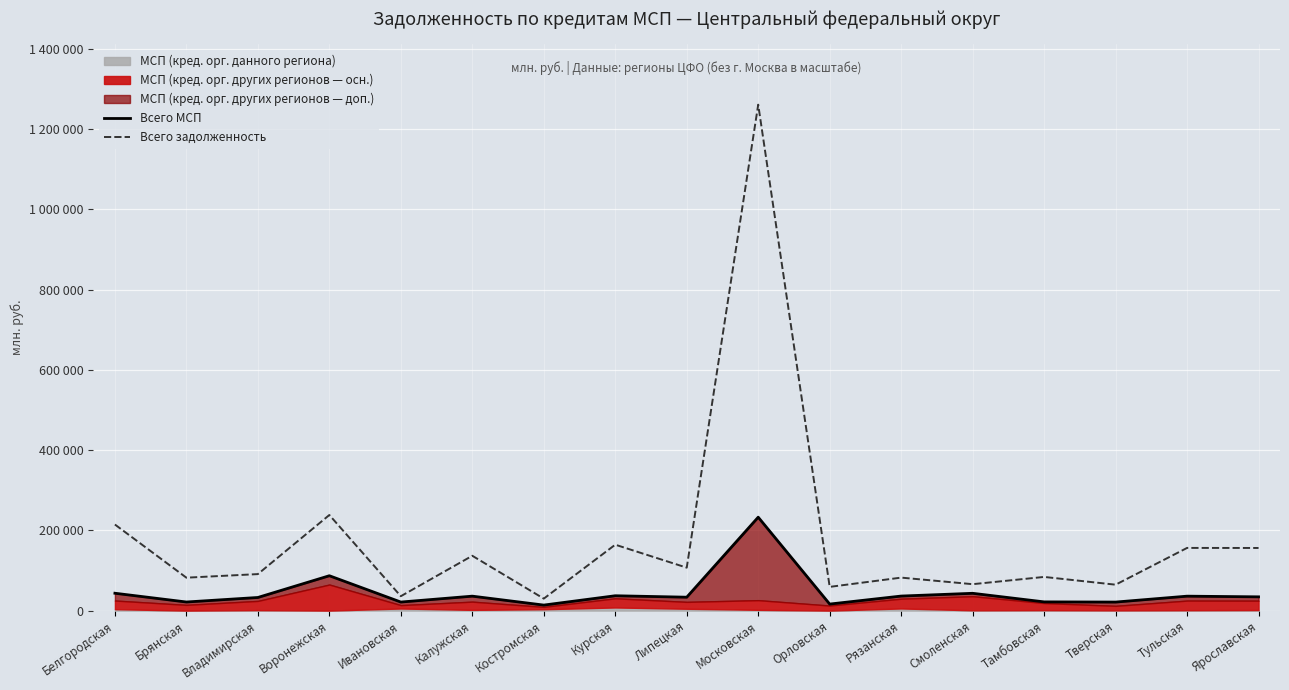

Which series has the largest total across all categories?

Всего задолженность